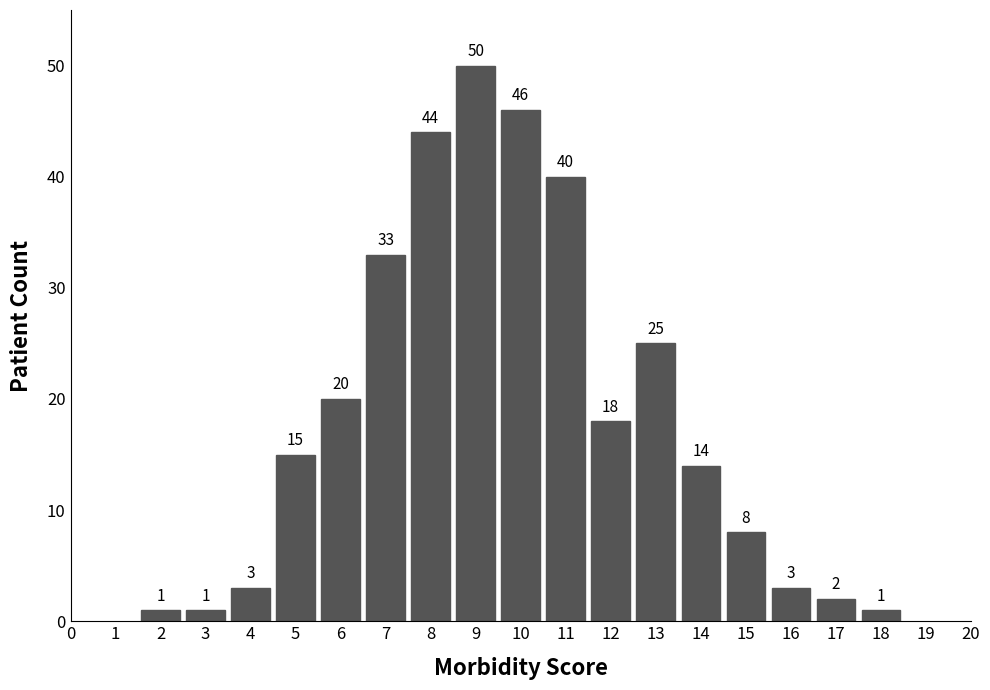

Reading right to left, list all the values displayed in this chart.

18=1	17=2	16=3	15=8	14=14	13=25	12=18	11=40	10=46	9=50	8=44	7=33	6=20	5=15	4=3	3=1	2=1